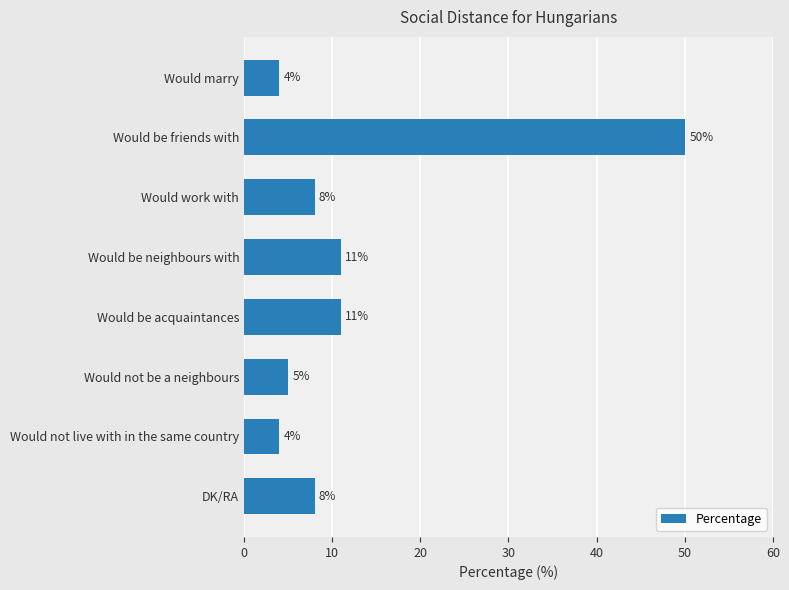

What is the change in value from Would be friends with to Would be neighbours with?

-39